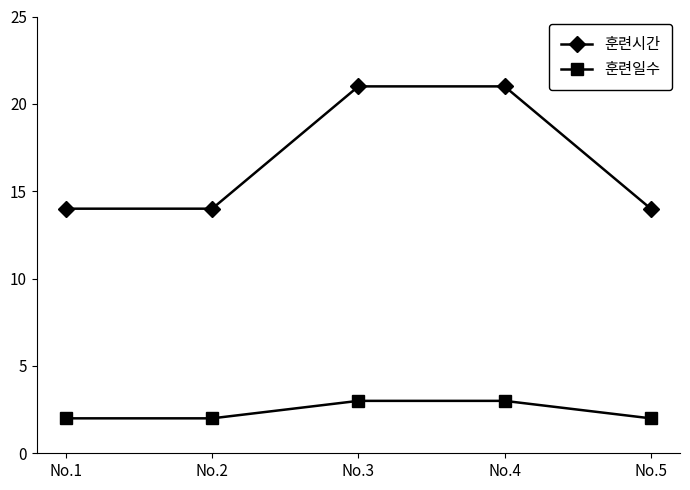

Is this an area chart (filled region under the line)?

No